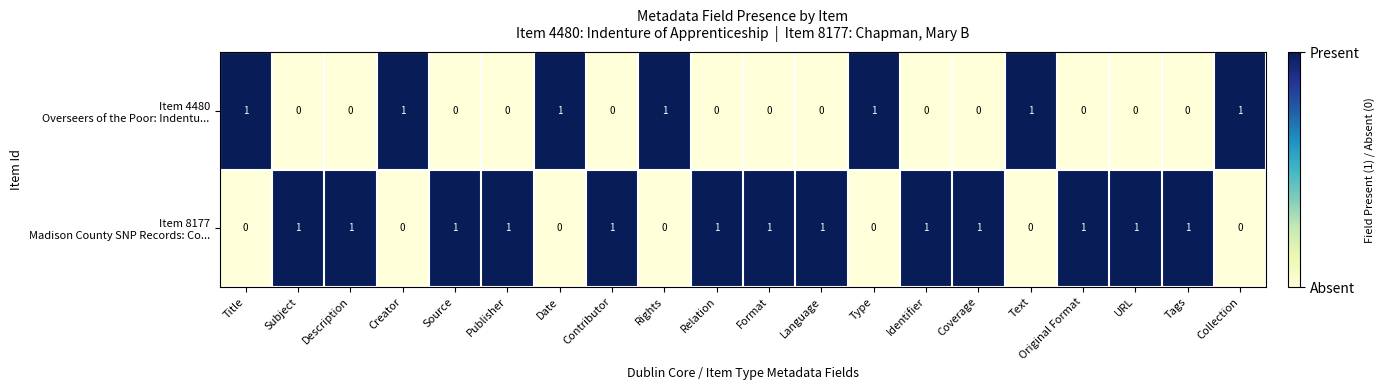

At how many categories does at least one series exceed 0?

20